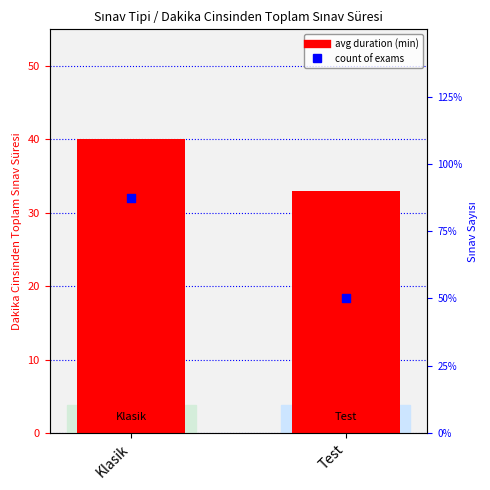

At how many categories does at least one series exceed 20?

2